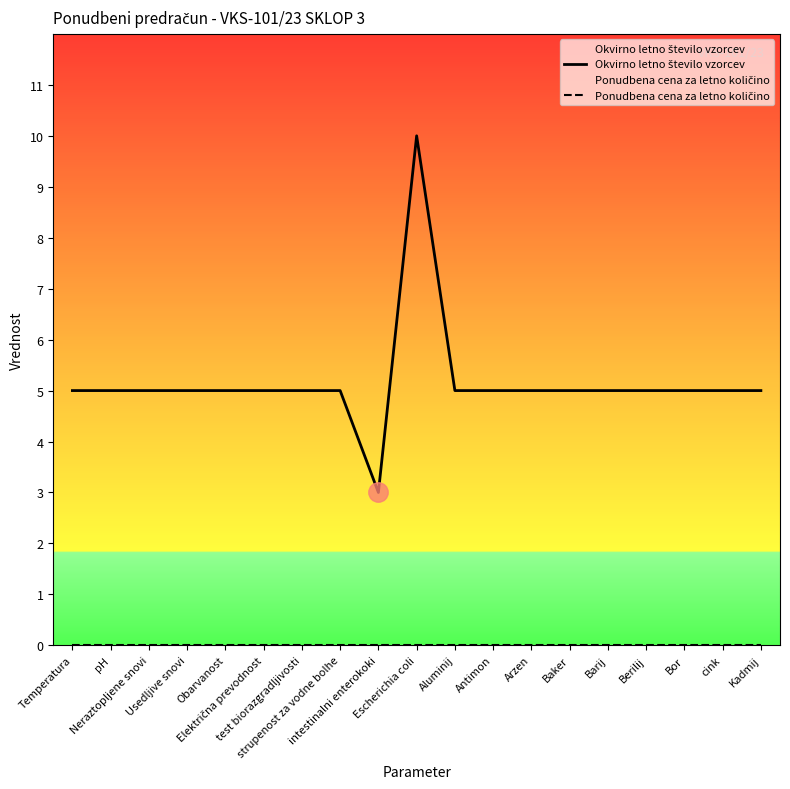

True or false: Ponudbena cena za letno količino and Okvirno letno število vzorcev cross at least once.

False